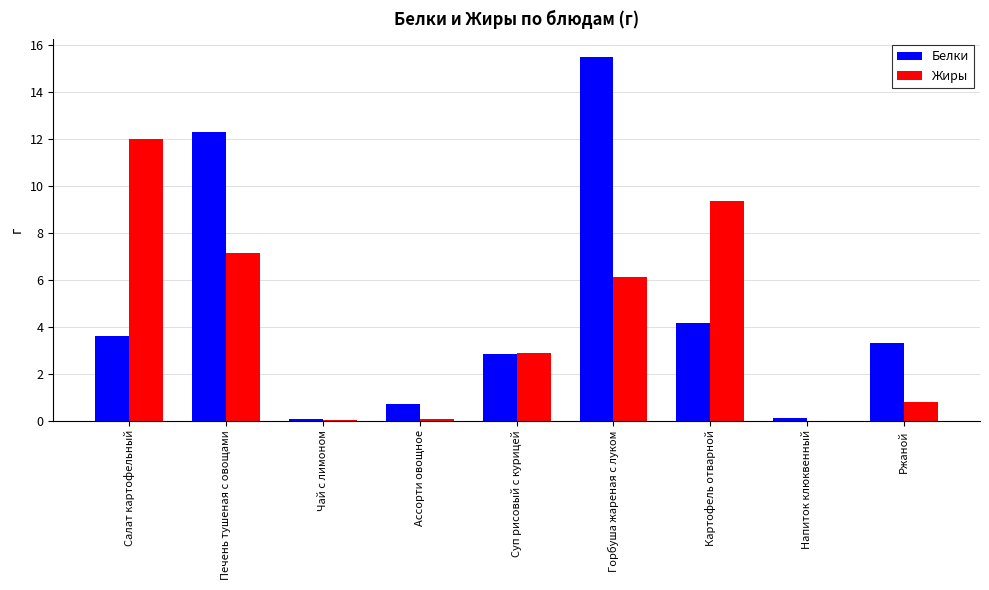

What is the sum of all Белки values?

42.6